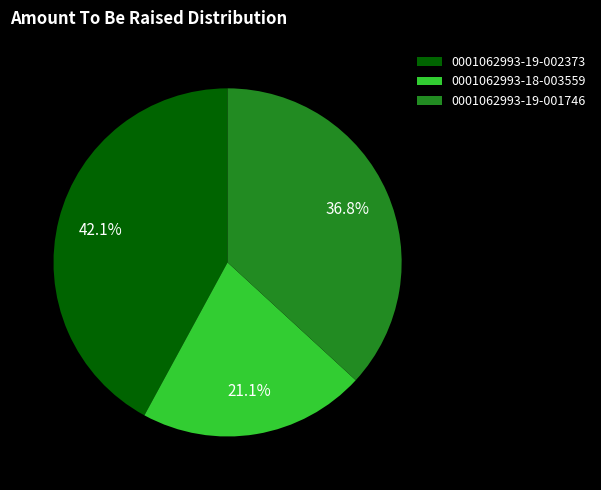

Rank the categories by value from lowest to highest.

0001062993-18-003559, 0001062993-19-001746, 0001062993-19-002373